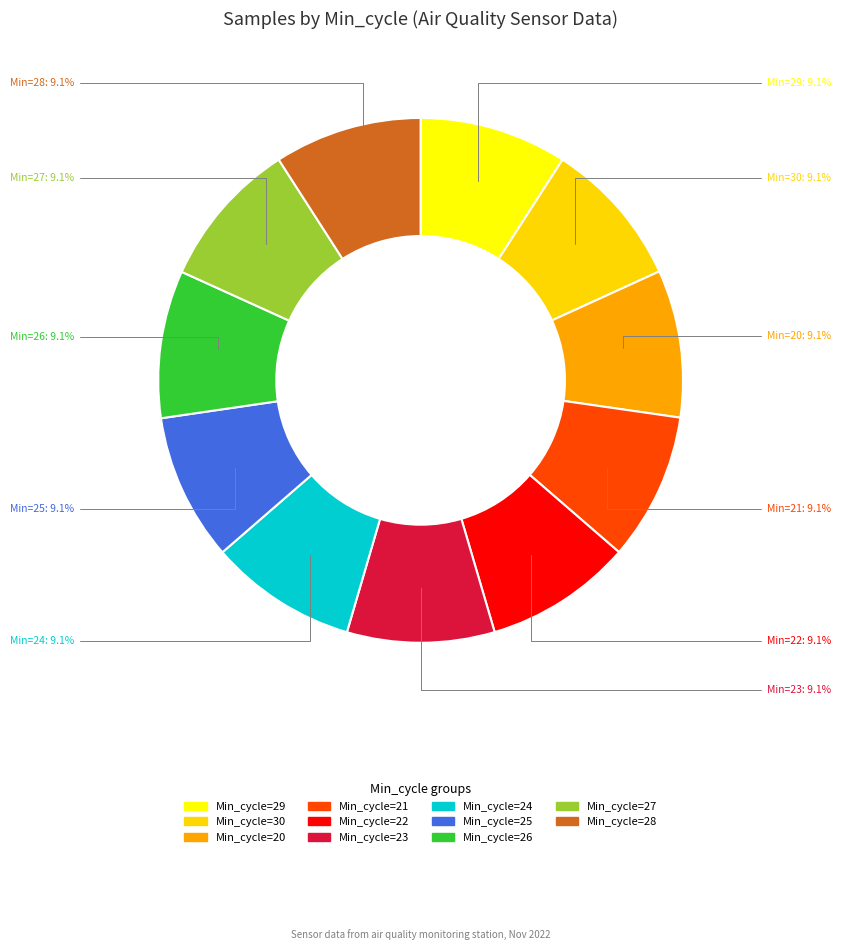

How many segments does this pie chart have?

11